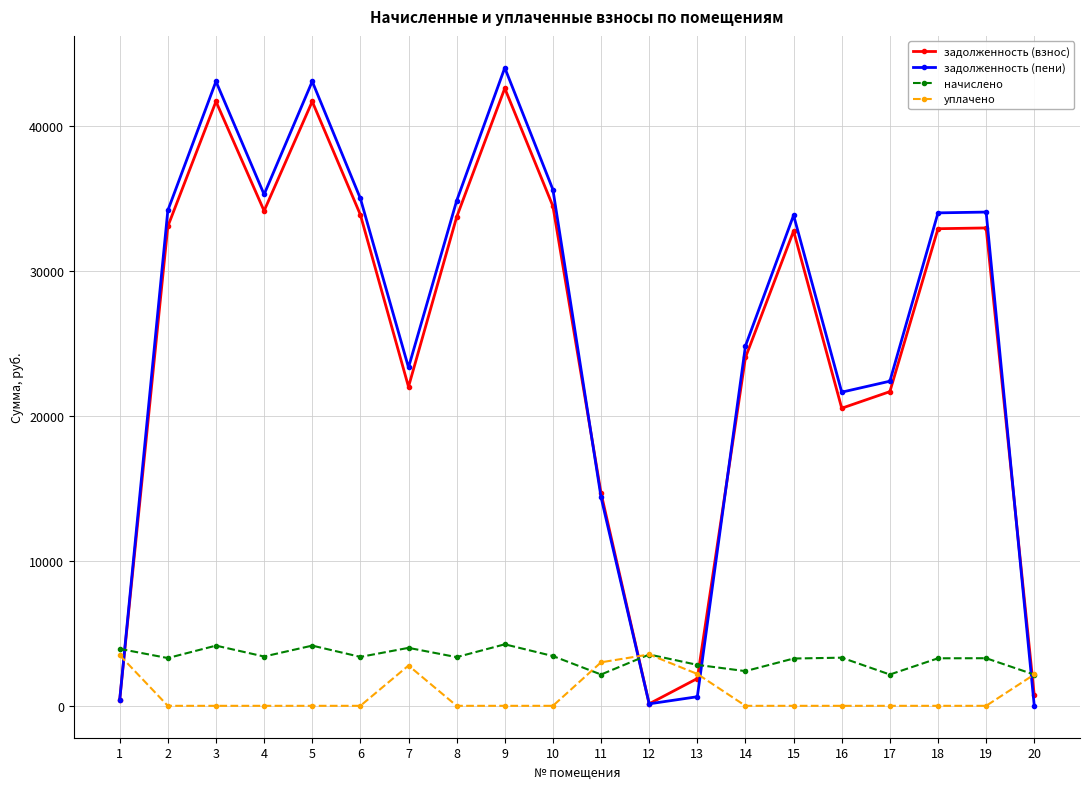

What is the difference between the second highest and minimum values in the уплачено series?

3492.0